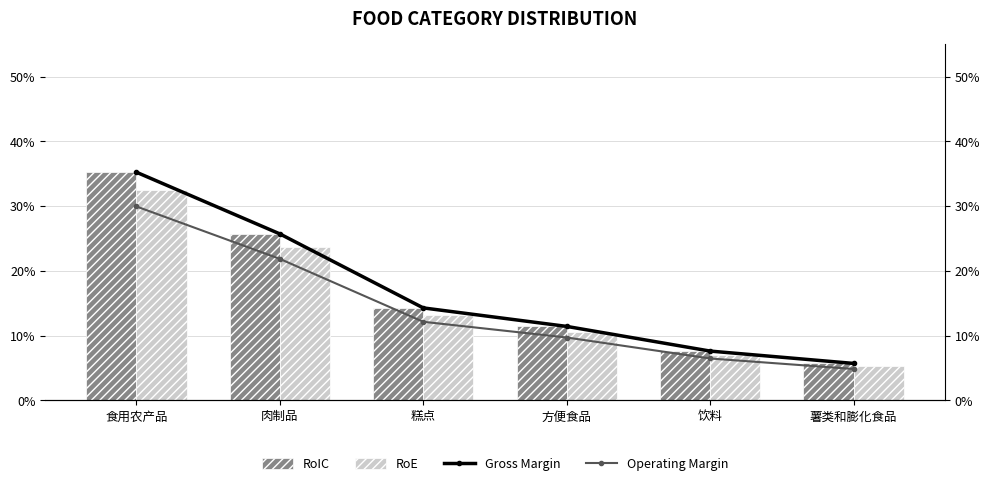

What is the value of the RoIC bar at the 4th from the left?

0.1